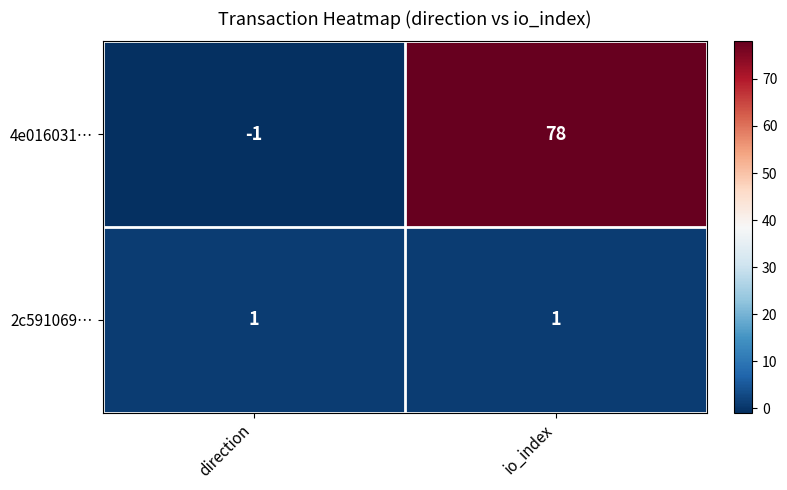

What is the difference between the 4e016031… values at direction and io_index?

79